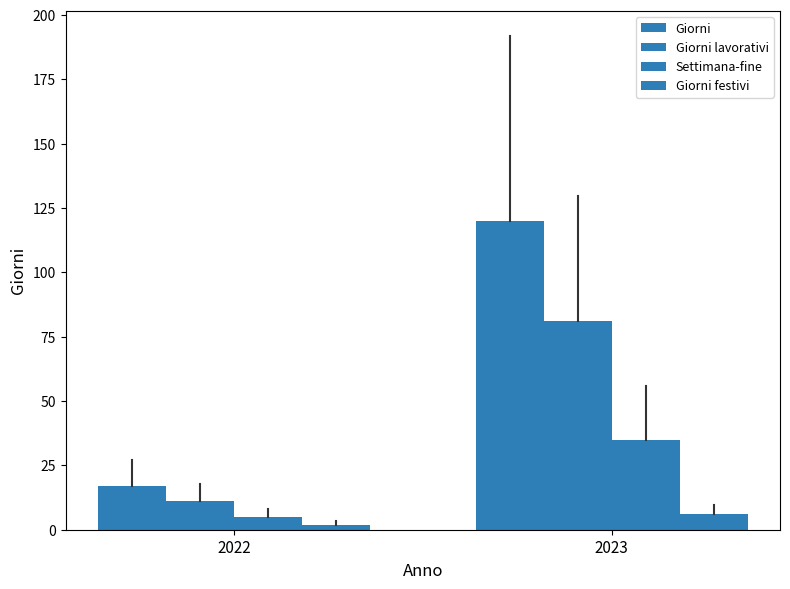

How many Giorni festivi values are between 2 and 6?

2